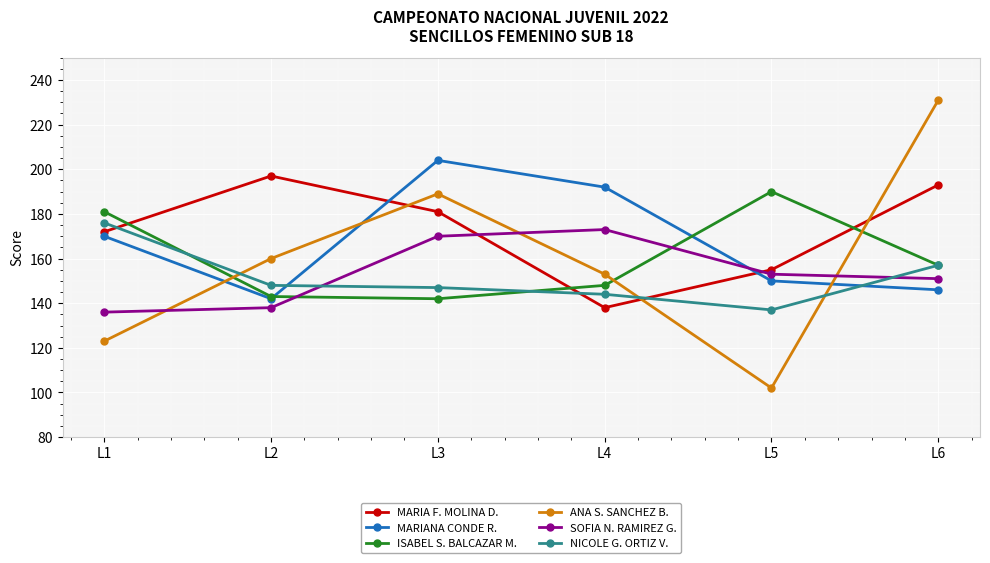

Is this an area chart (filled region under the line)?

No